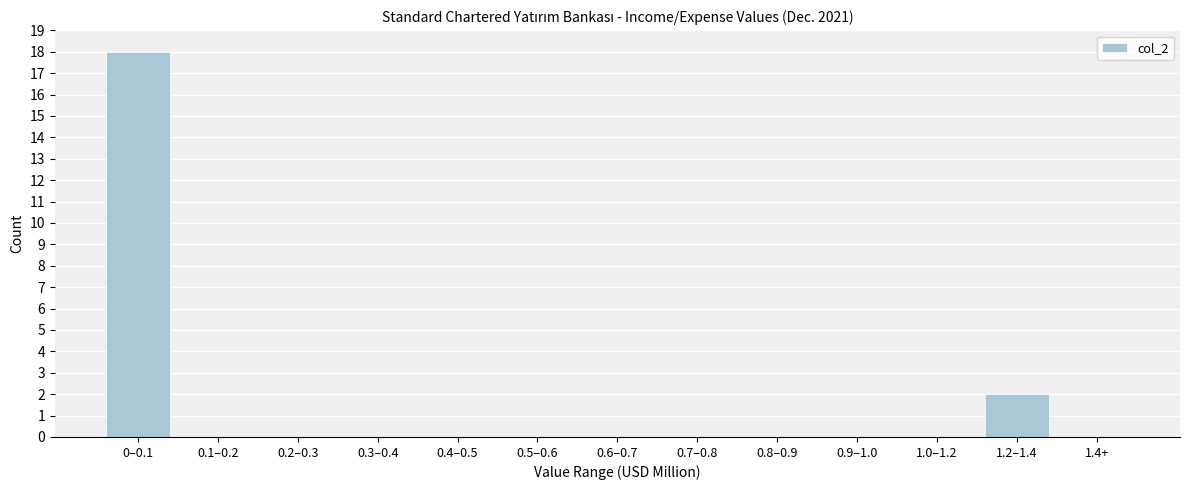

Reading left to right, extract all data points from this chart.

0–0.1=18	0.1–0.2=0	0.2–0.3=0	0.3–0.4=0	0.4–0.5=0	0.5–0.6=0	0.6–0.7=0	0.7–0.8=0	0.8–0.9=0	0.9–1.0=0	1.0–1.2=0	1.2–1.4=2	1.4+=0